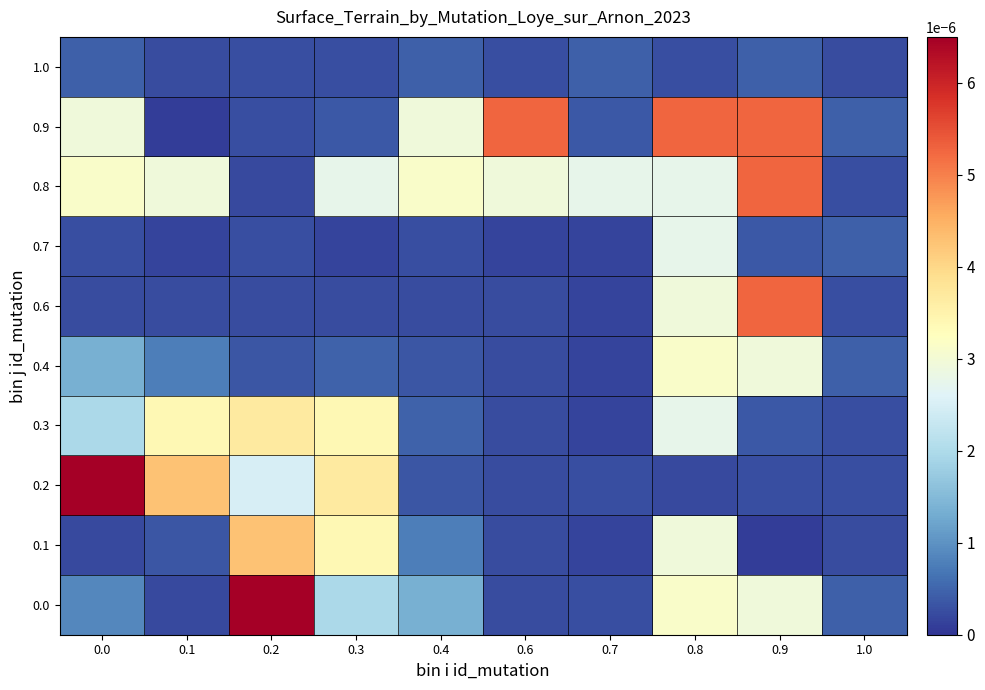

Count the number of categories in the chart.

10